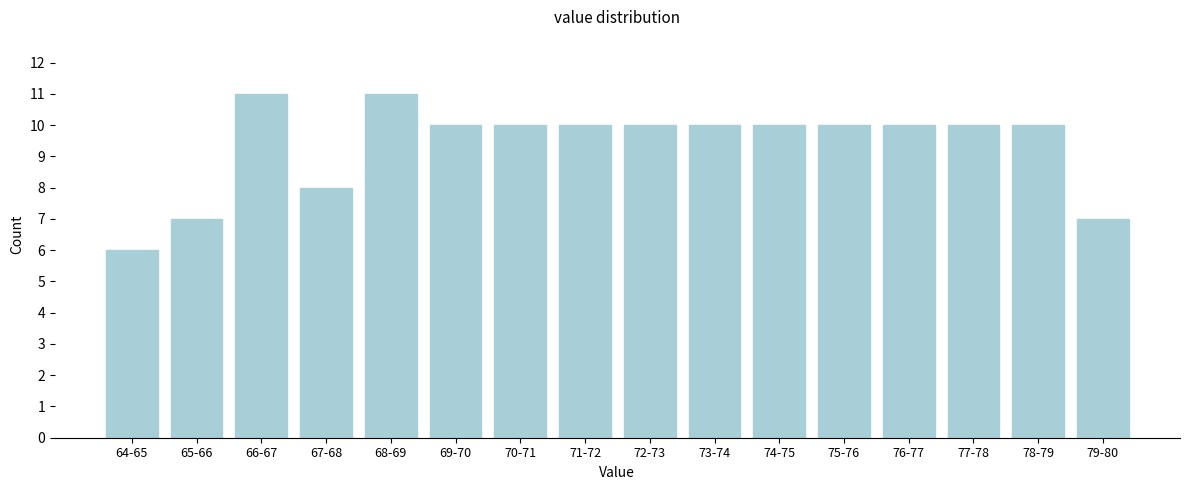

Reading right to left, list all the values displayed in this chart.

7	10	10	10	10	10	10	10	10	10	10	11	8	11	7	6